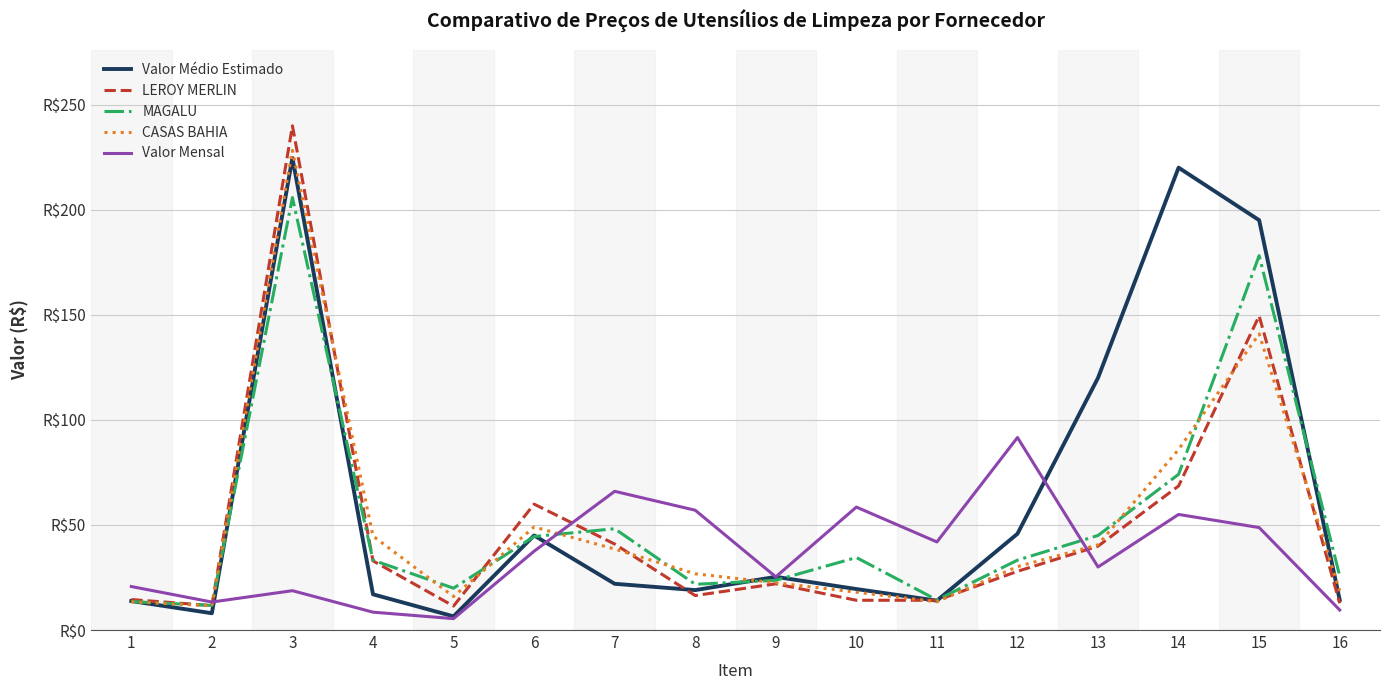

Between 1 and 11, which series saw the biggest shift?

Valor Mensal